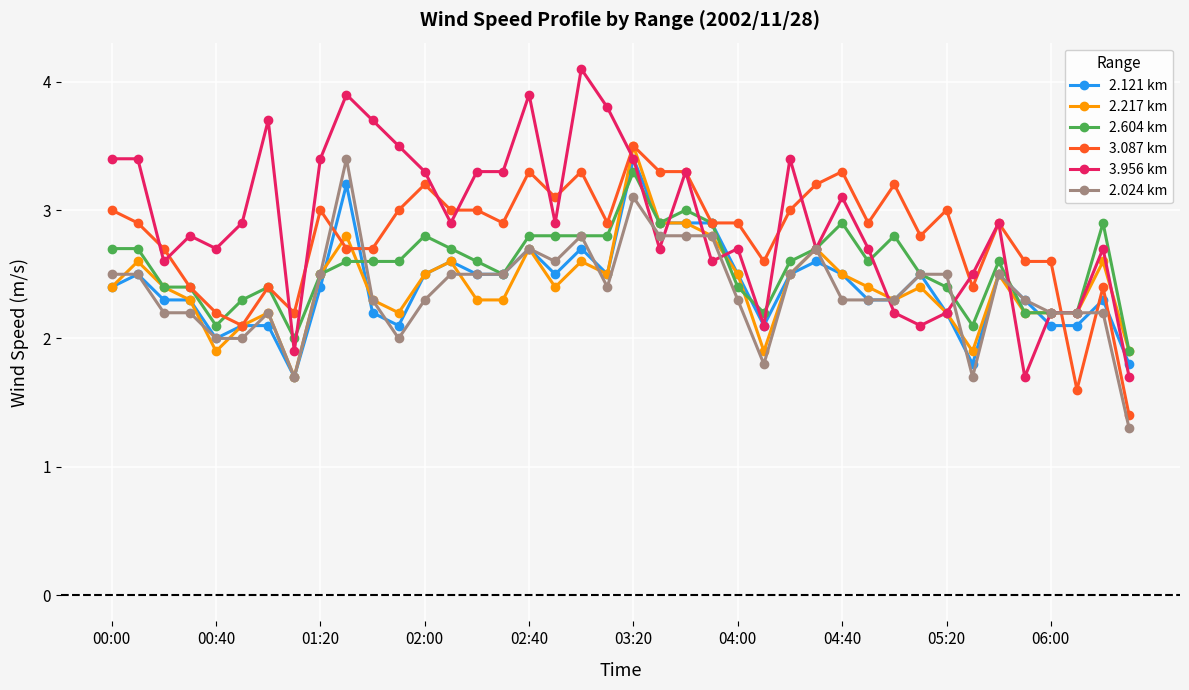

Which series has the largest range (max minus min)?

3.956 km